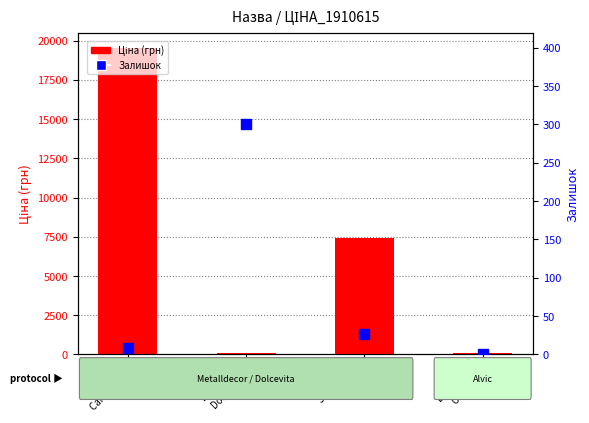

What is the difference between the second highest and minimum values in the Залишок series?

26.0